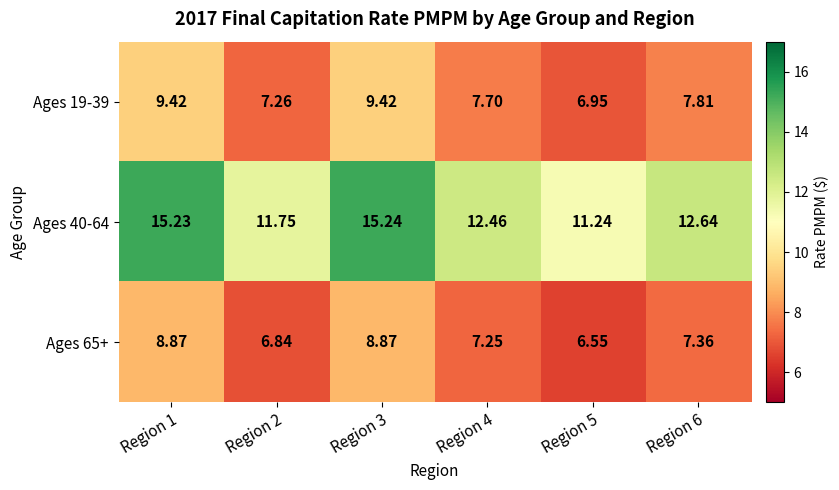

Is the value of Ages 19-39 at Region 5 greater than the value of Ages 65+ at Region 2?

Yes